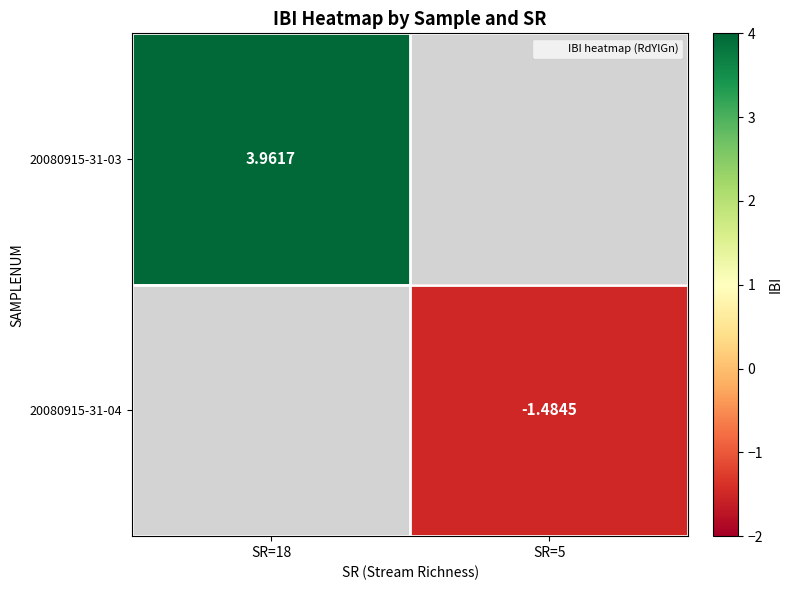

Count the number of data series in this chart.

2